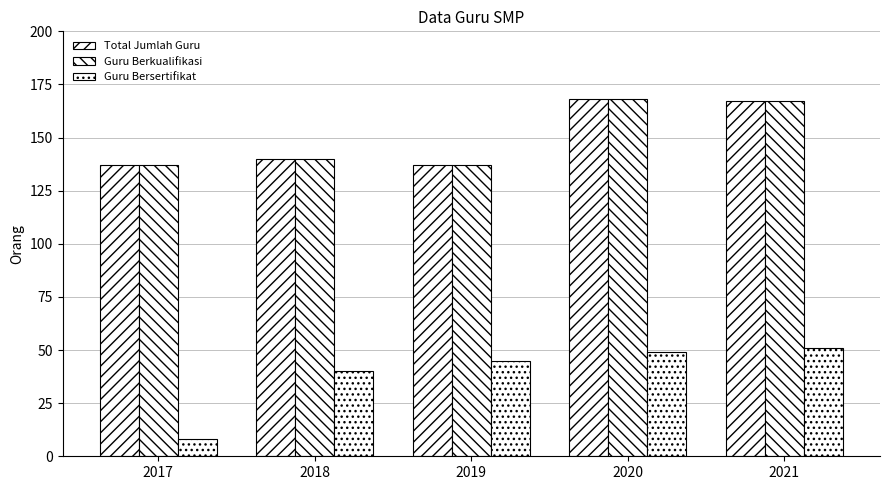

What is the sum of the Guru Berkualifikasi values at 2019 and 2018?

277